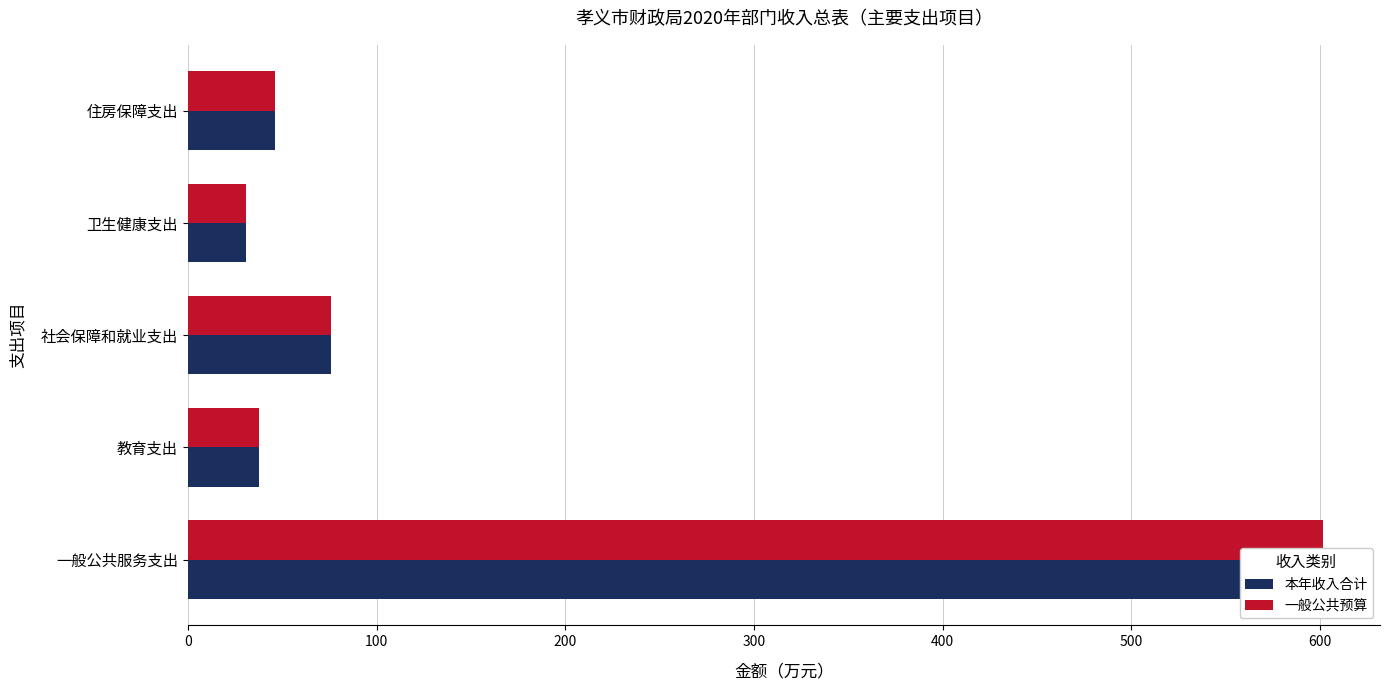

What is the value of the 本年收入合计 bar at the 5th from the left?

46.4